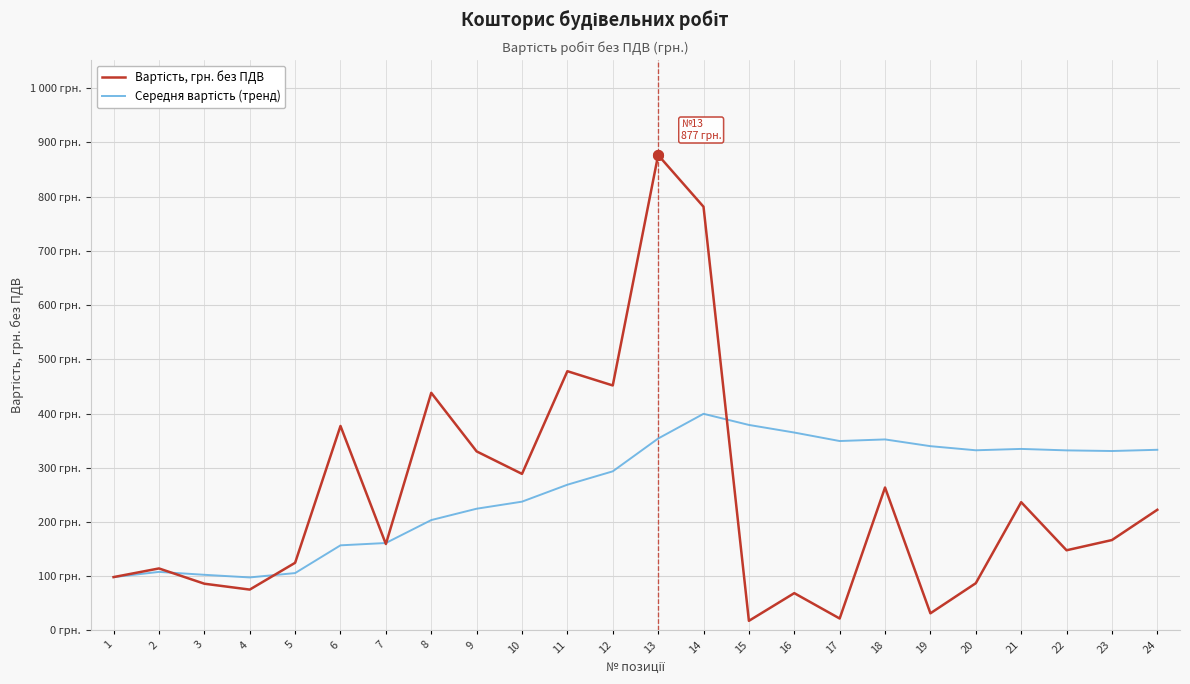

Is this an area chart (filled region under the line)?

No